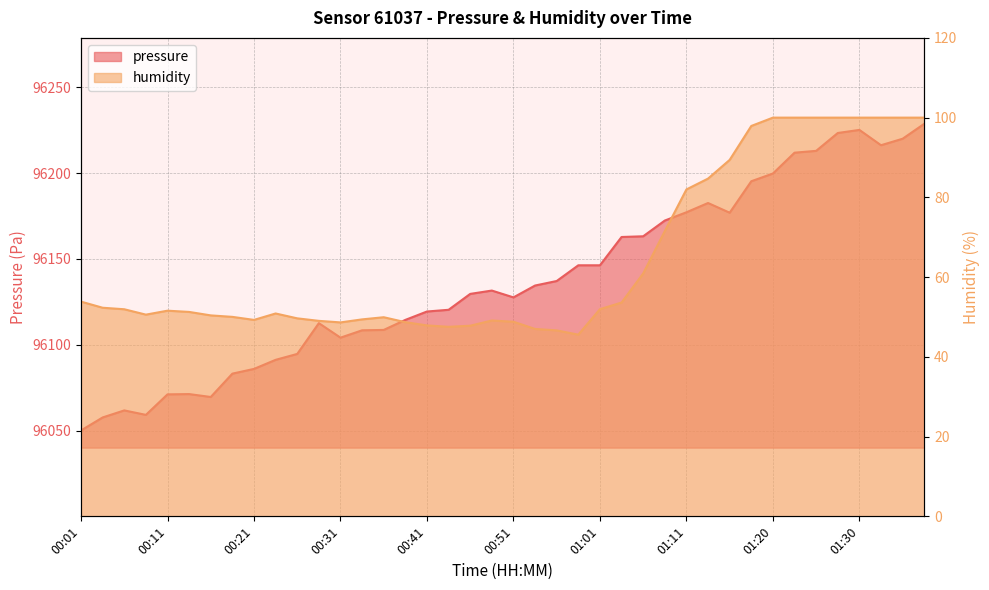

Which series has the largest total across all categories?

pressure